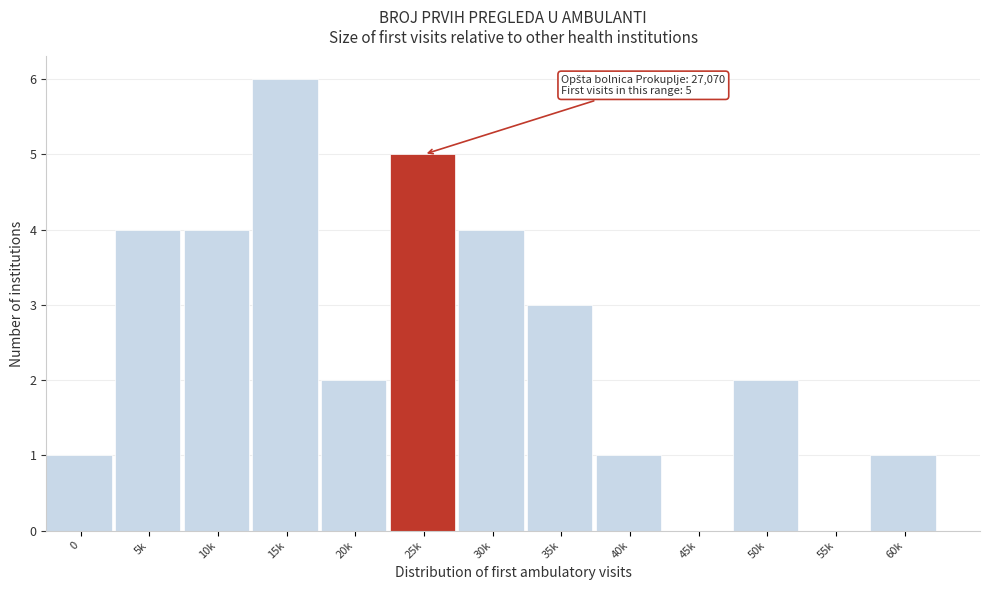

Reading left to right, transcribe all the data shown in this chart.

0=1	5k=4	10k=4	15k=6	20k=2	25k=5	30k=4	35k=3	40k=1	45k=0	50k=2	55k=0	60k=1